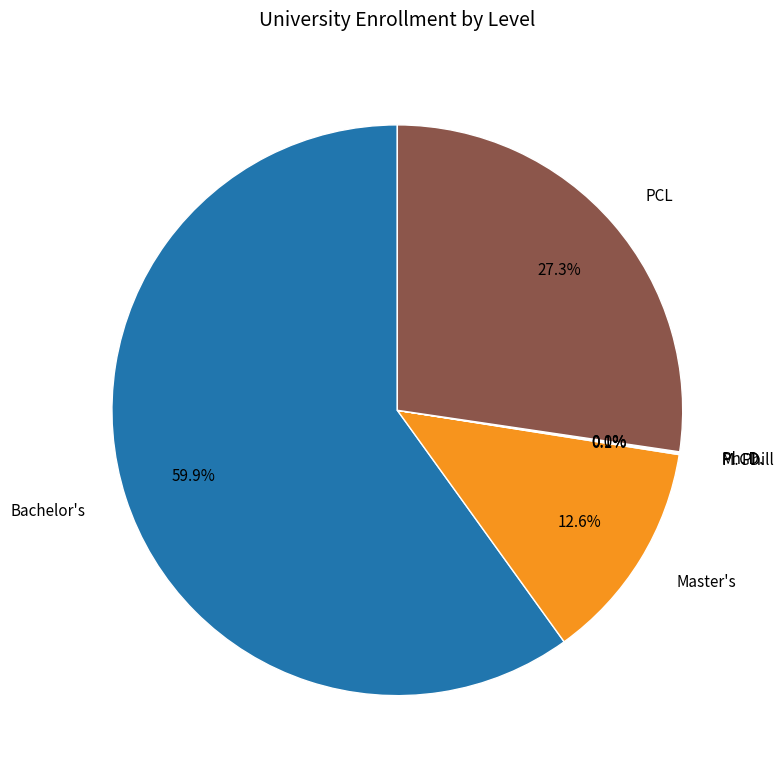

Between PCL and Bachelor's, which is larger?

Bachelor's